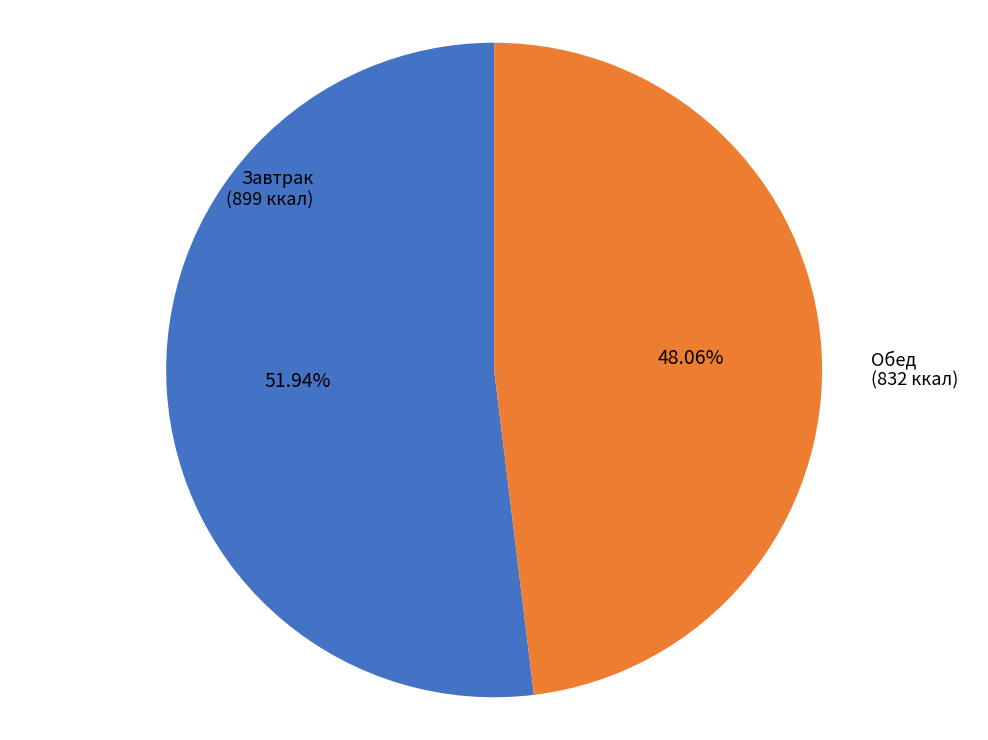

Do Обед and Завтрак together represent more than half of the pie?

Yes